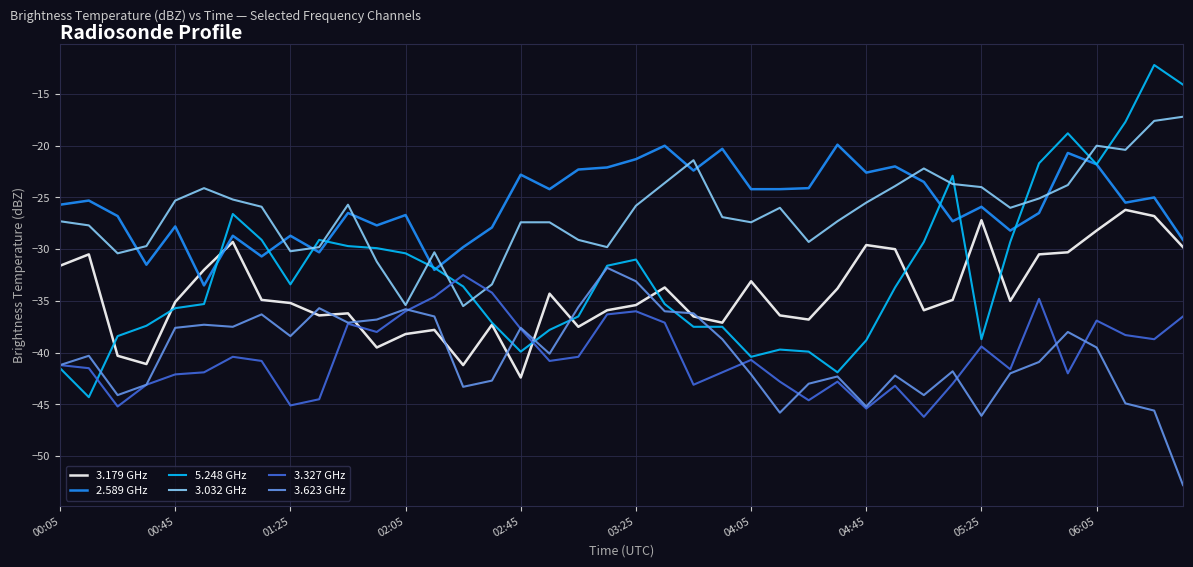

Which series has the largest total across all categories?

2.589 GHz